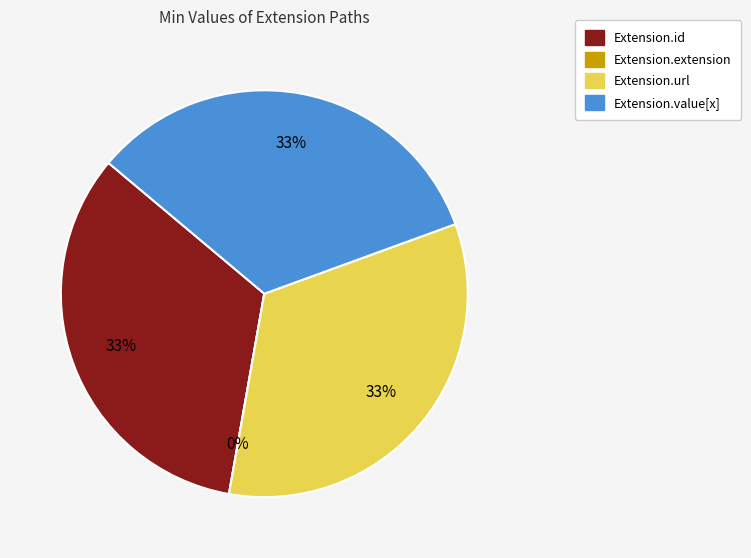

To the nearest percent, what is the average slice percentage?

25%